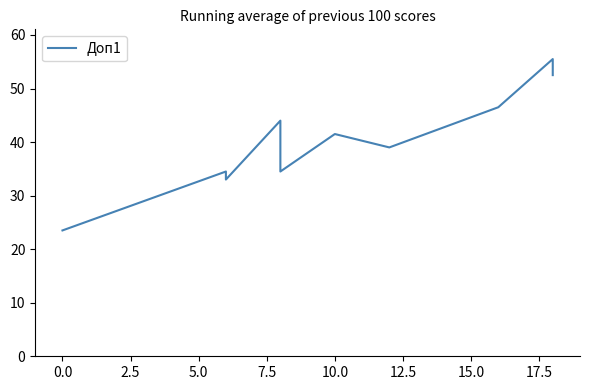

Count the number of data series in this chart.

1